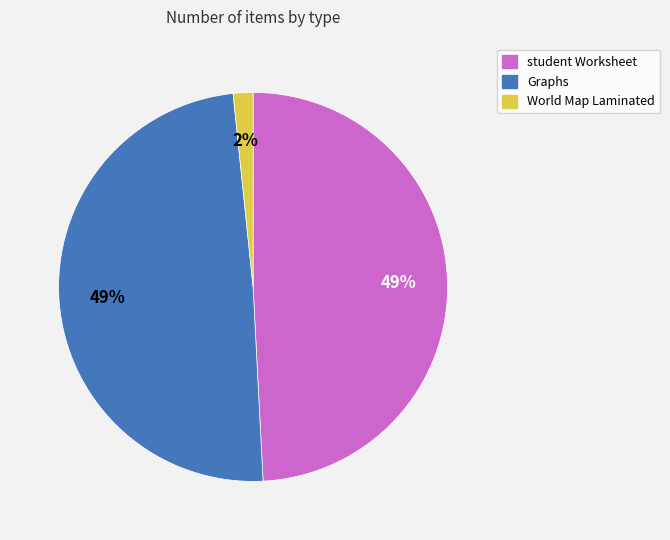

How many segments does this pie chart have?

3